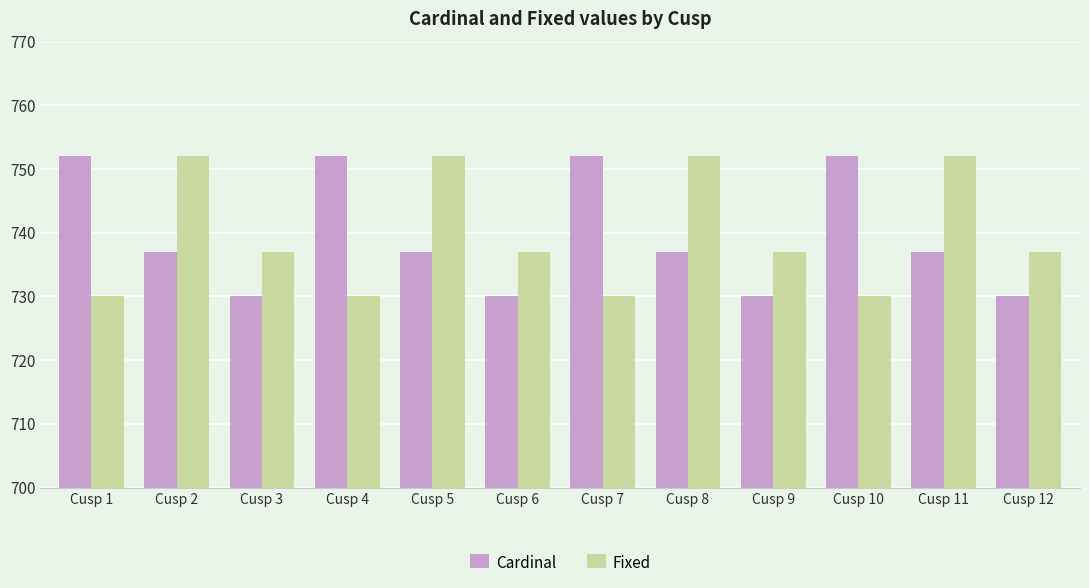

What is the total value across all series at Cusp 1?

1482